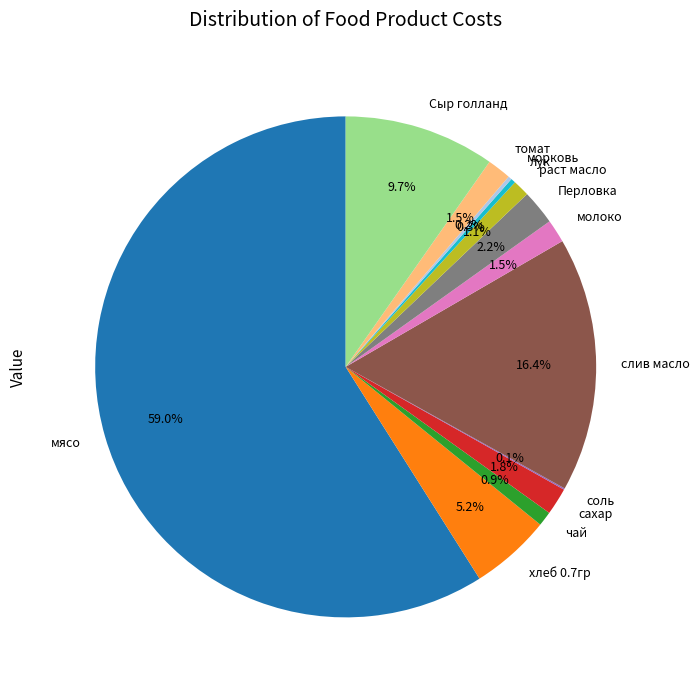

Does мясо represent more than half of the total?

Yes